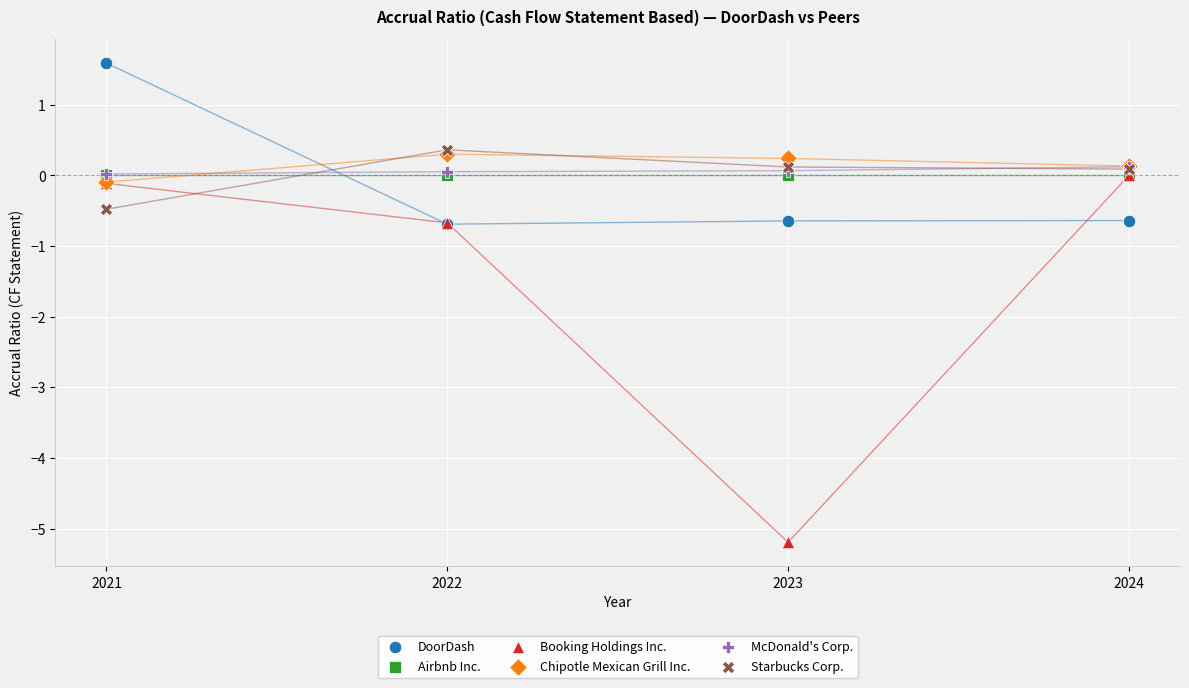

What are all the series names shown in the legend?

DoorDash, Airbnb Inc., Booking Holdings Inc., Chipotle Mexican Grill Inc., McDonald's Corp., Starbucks Corp.